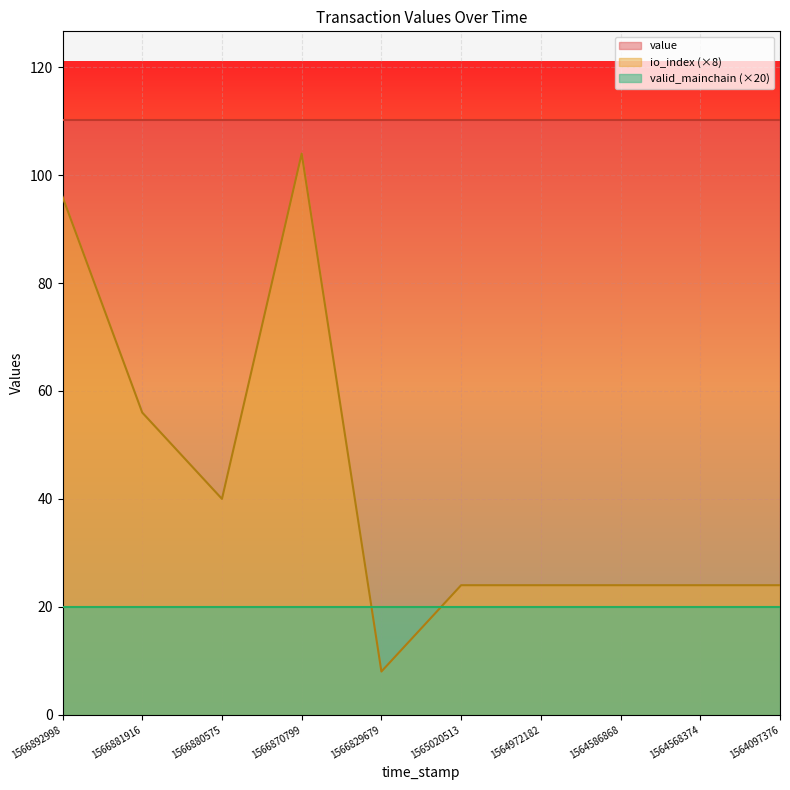

What is the value of the value point at the 1st from the left?

110.1